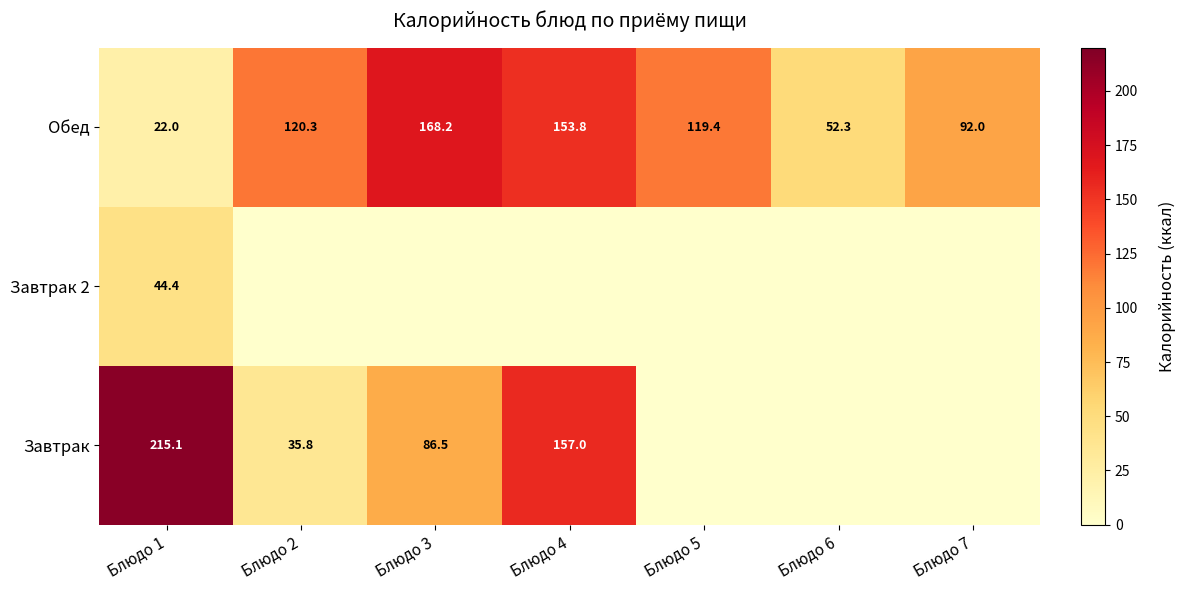

List the labels in order of Обед value, largest first.

Блюдо 3, Блюдо 4, Блюдо 2, Блюдо 5, Блюдо 7, Блюдо 6, Блюдо 1